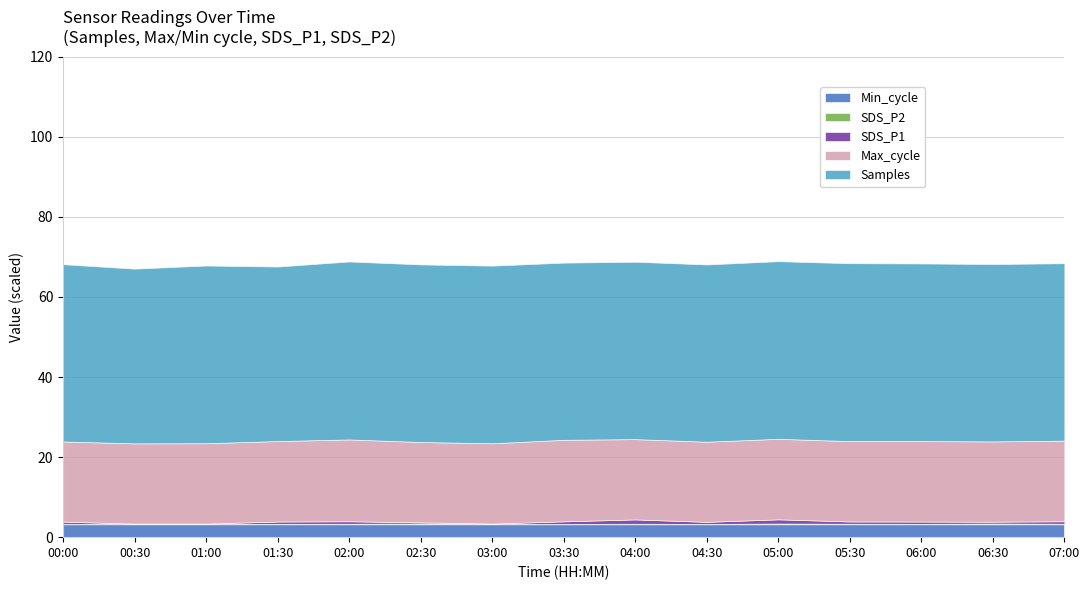

How many lines are shown in the chart?

5